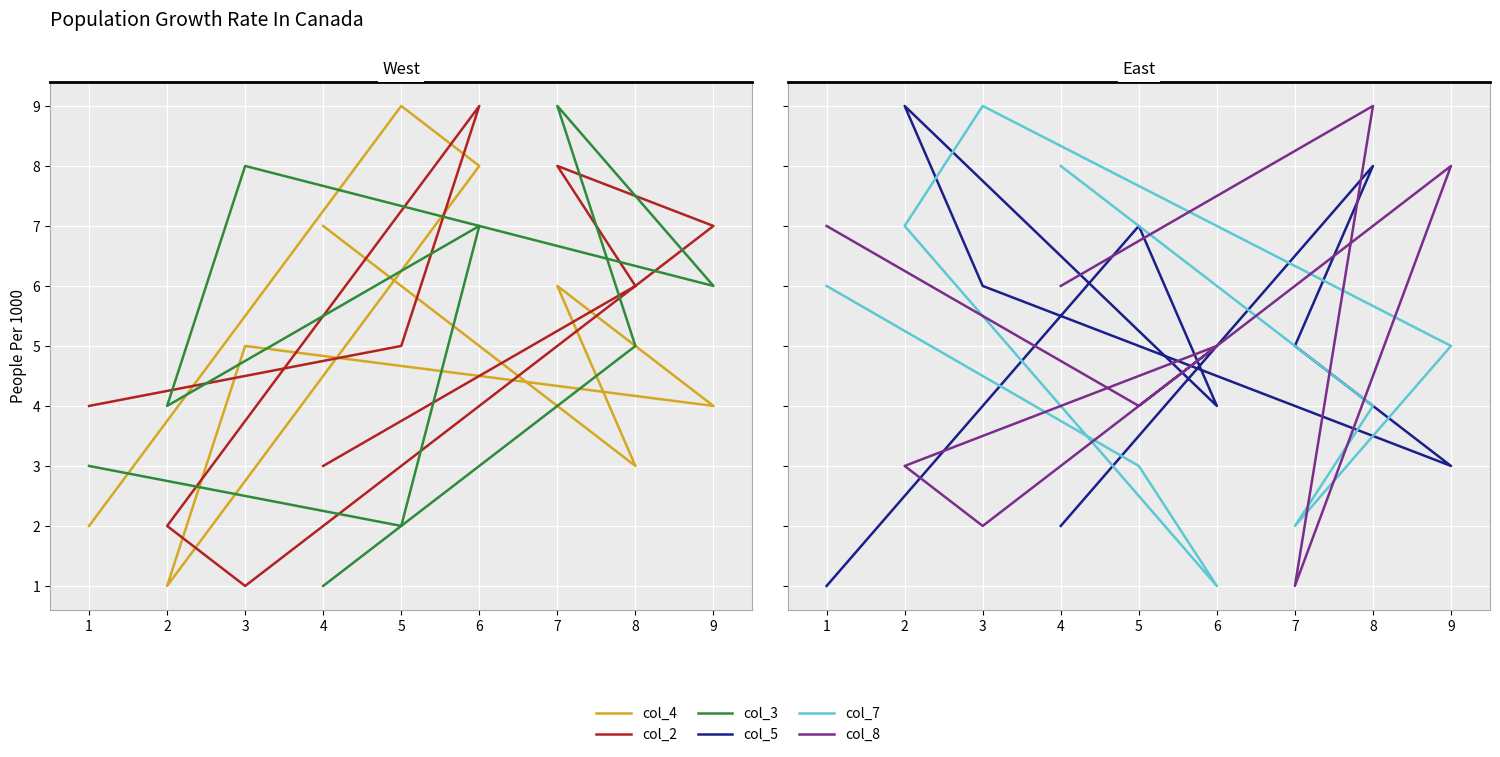

What are all the series names shown in the legend?

col_4, col_2, col_3, col_5, col_7, col_8